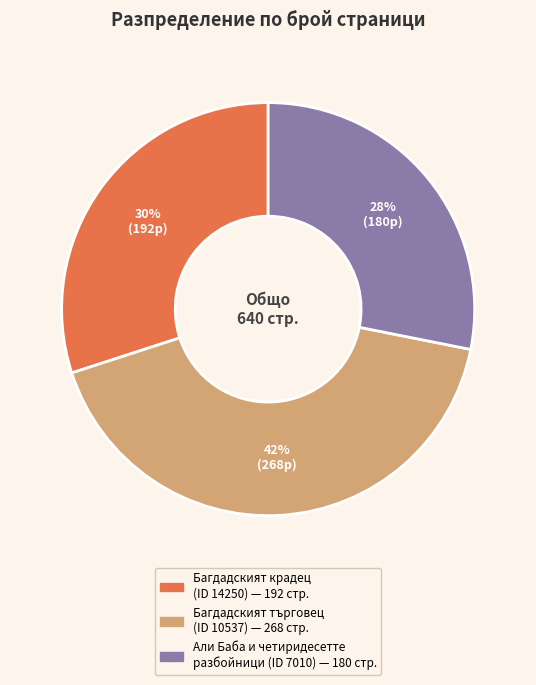

To the nearest percent, what is the average slice percentage?

33%